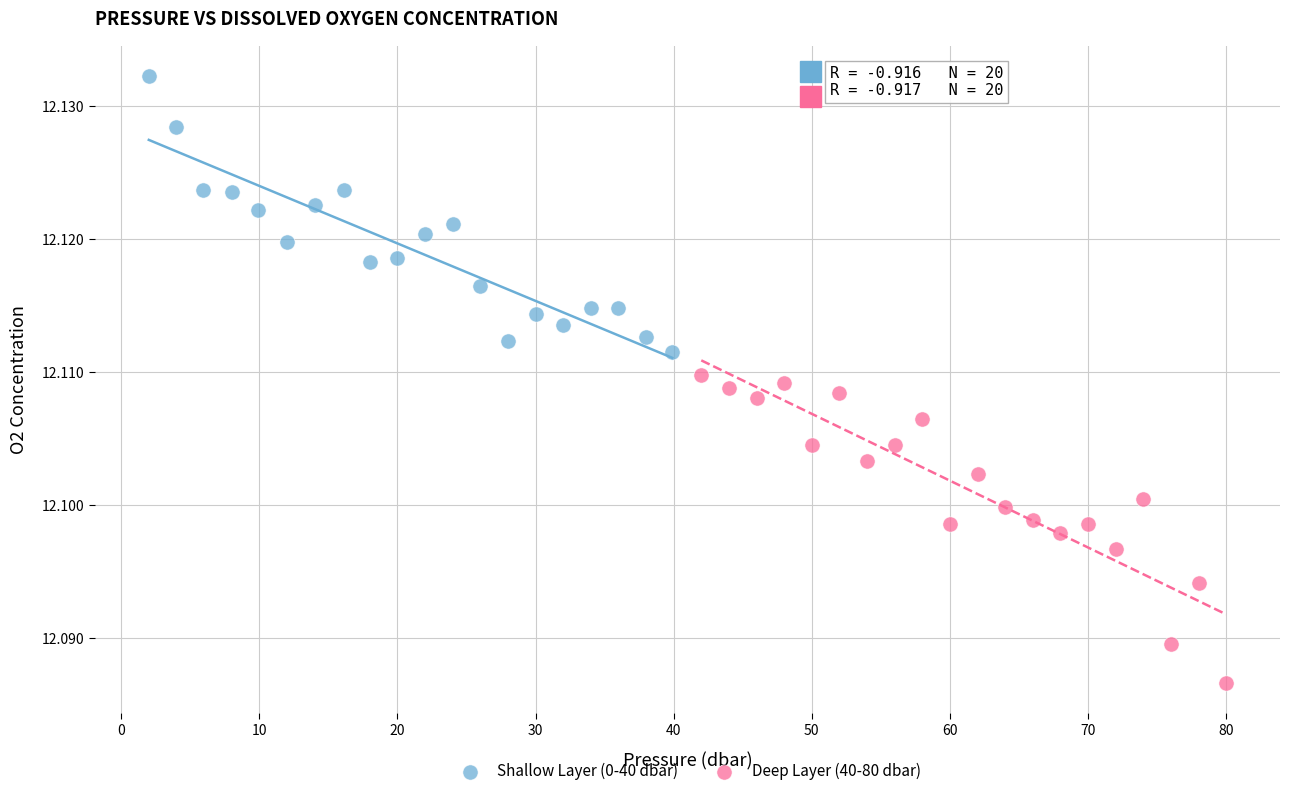

Which series has the largest Y range (max minus min)?

Deep Layer (40-80 dbar)